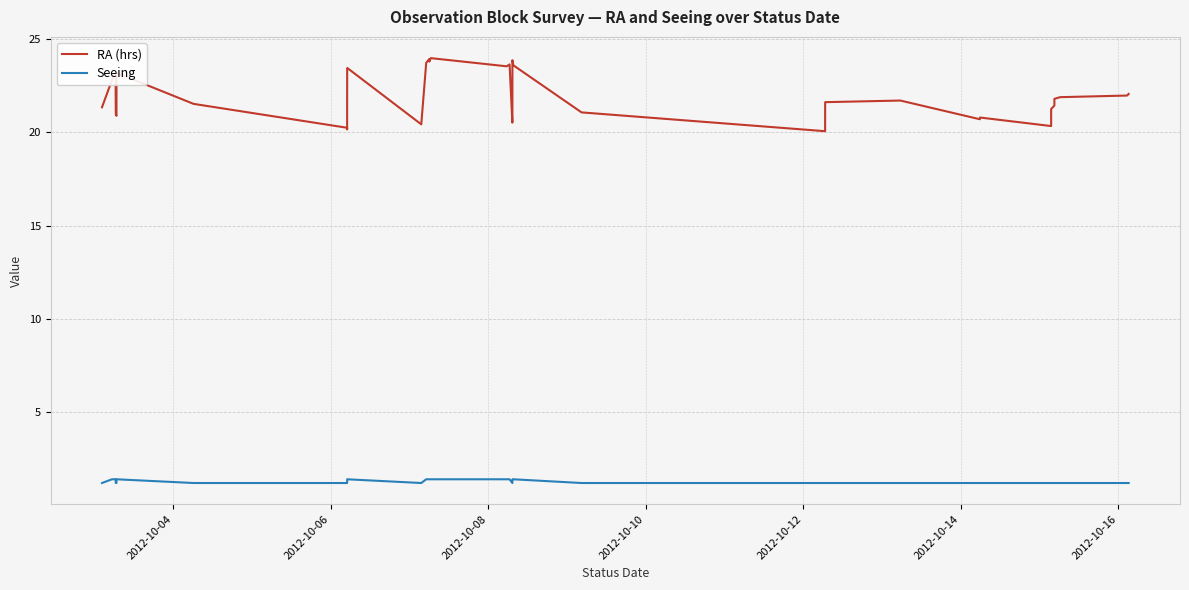

Which series has the widest spread of values?

RA (hrs)